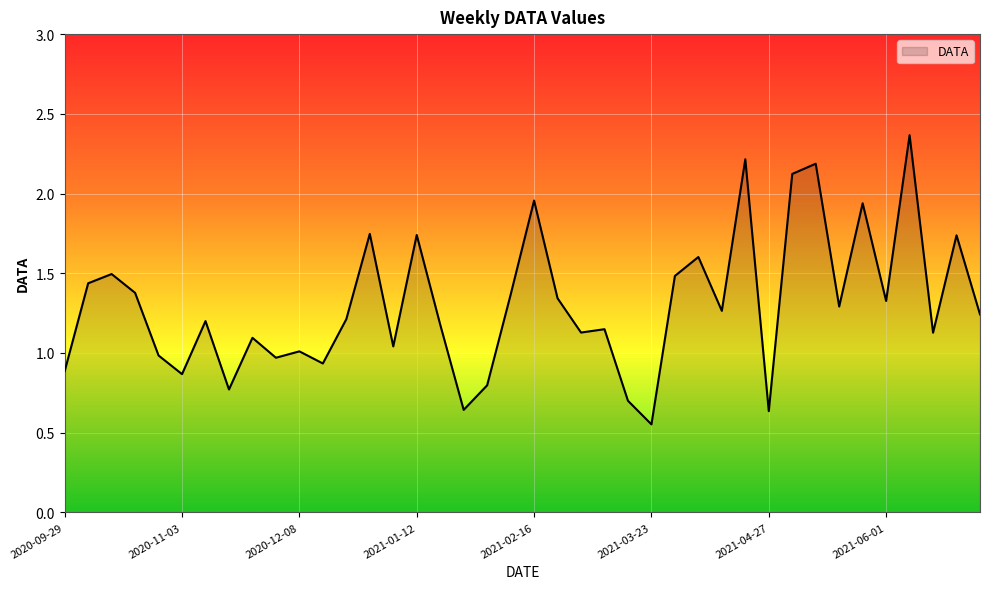

What is the difference between the maximum and minimum values?

1.8